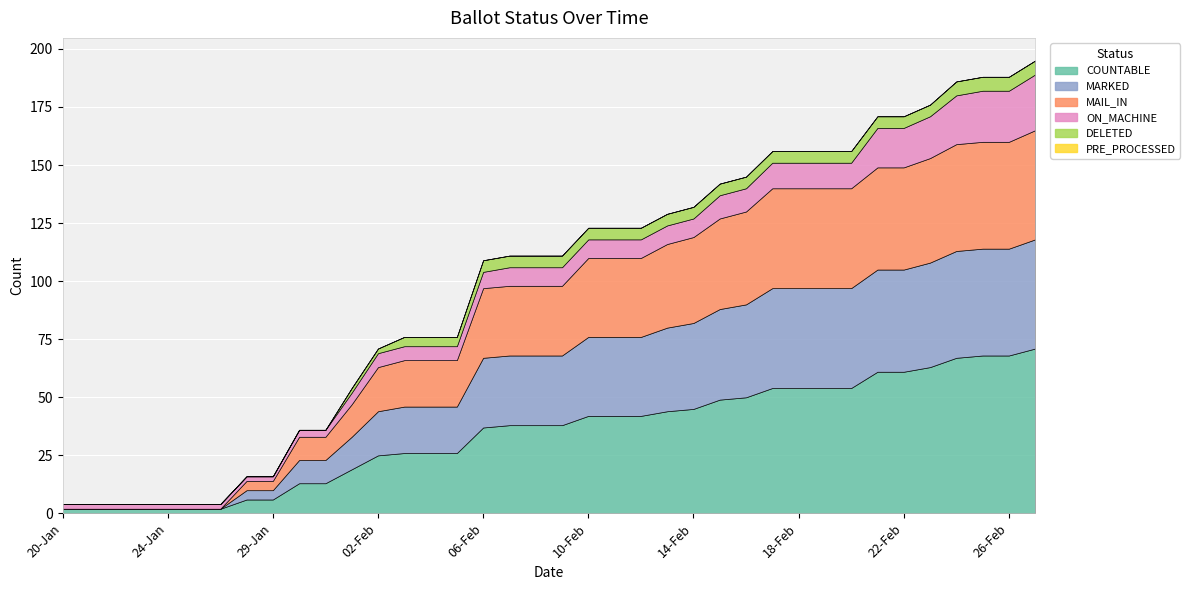

True or false: MARKED and PRE_PROCESSED cross at least once.

False